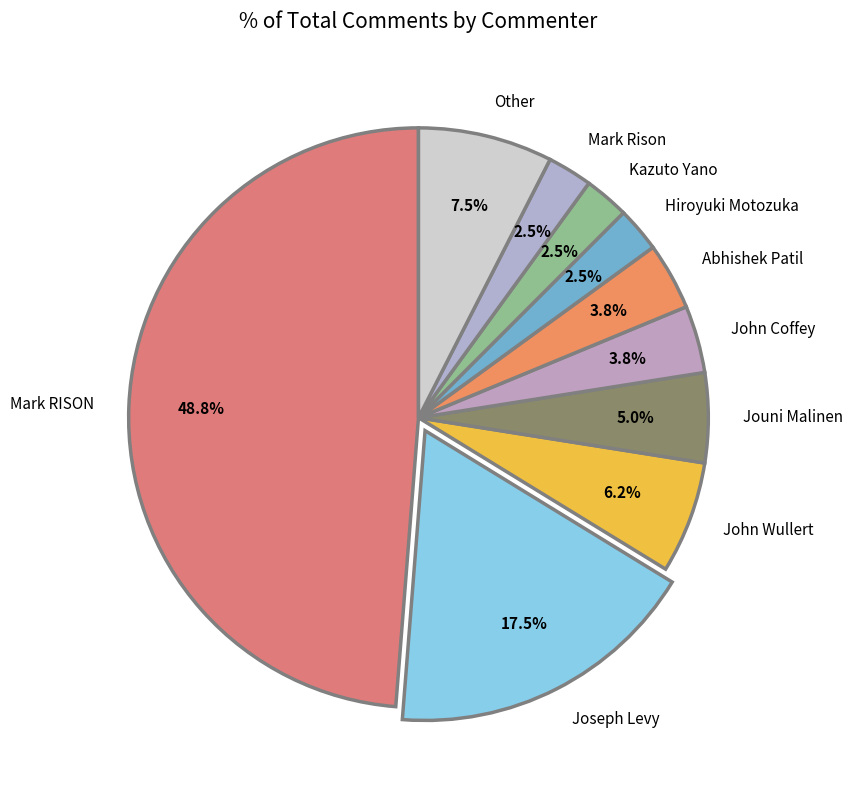

How many segments does this pie chart have?

10